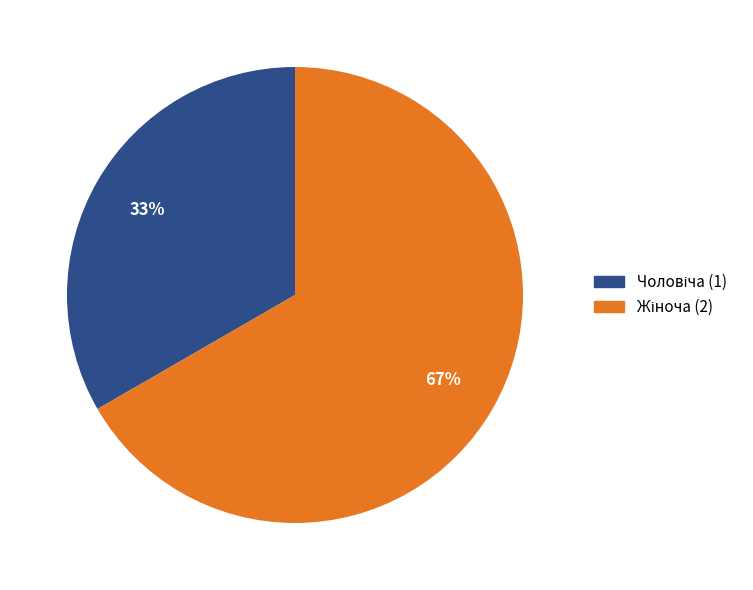

To the nearest percent, what is the average slice percentage?

50%